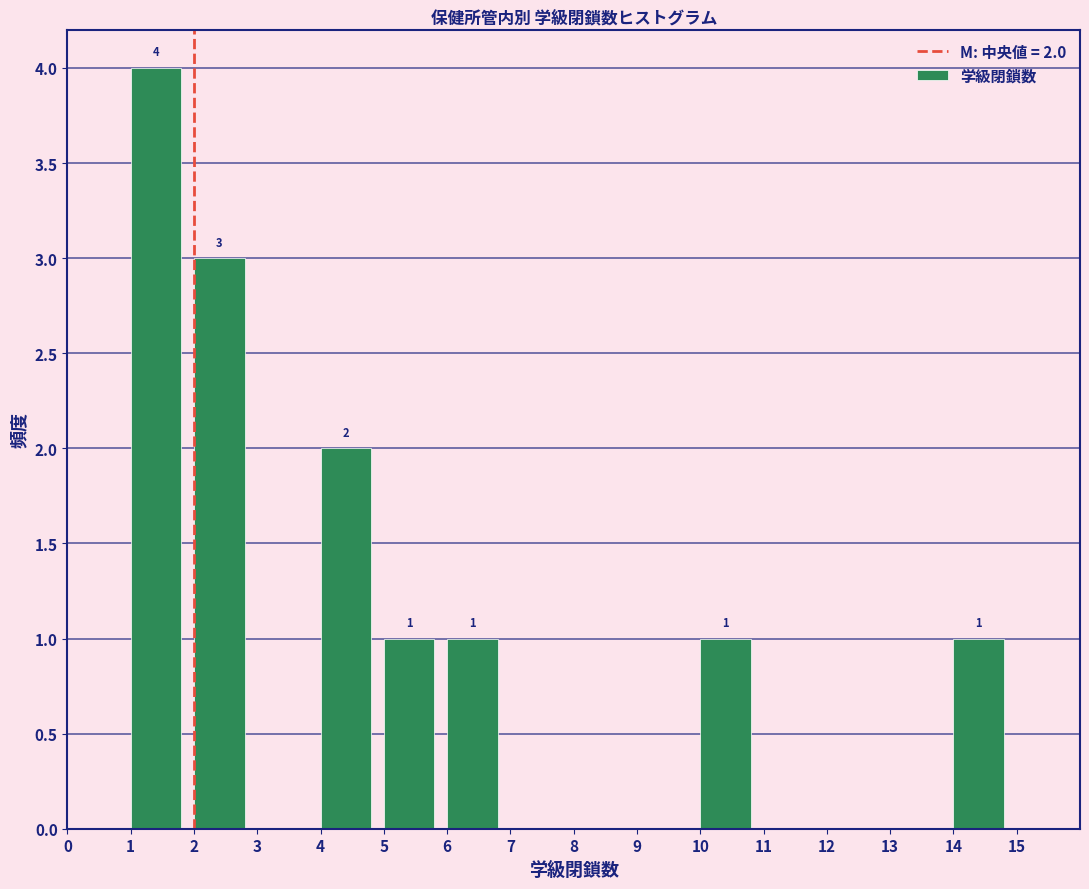

Which range on the x-axis has the tallest bar?

1 to 2